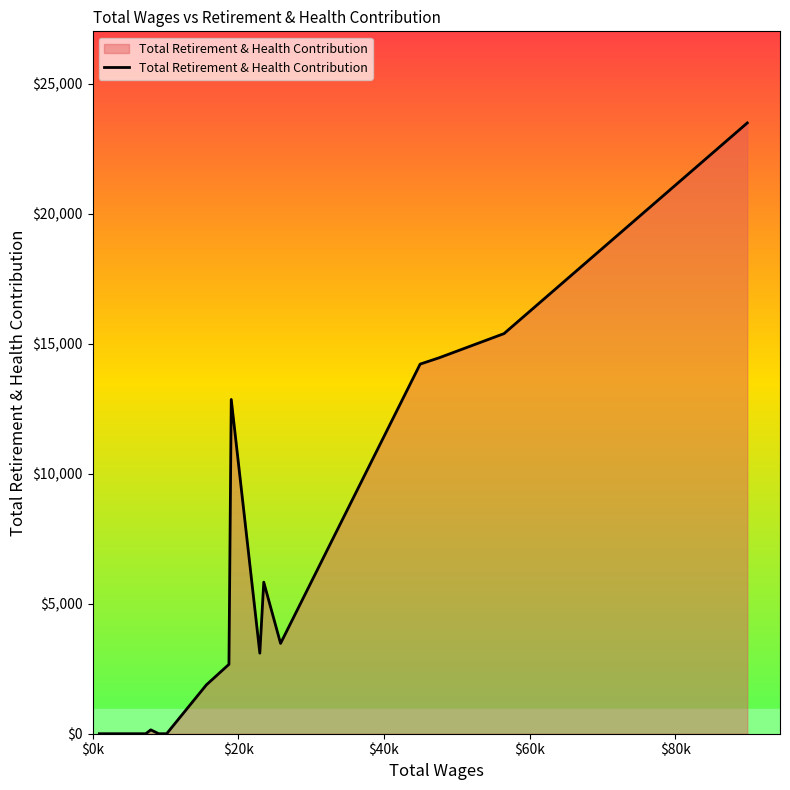

What is the maximum value shown in the chart?

23490